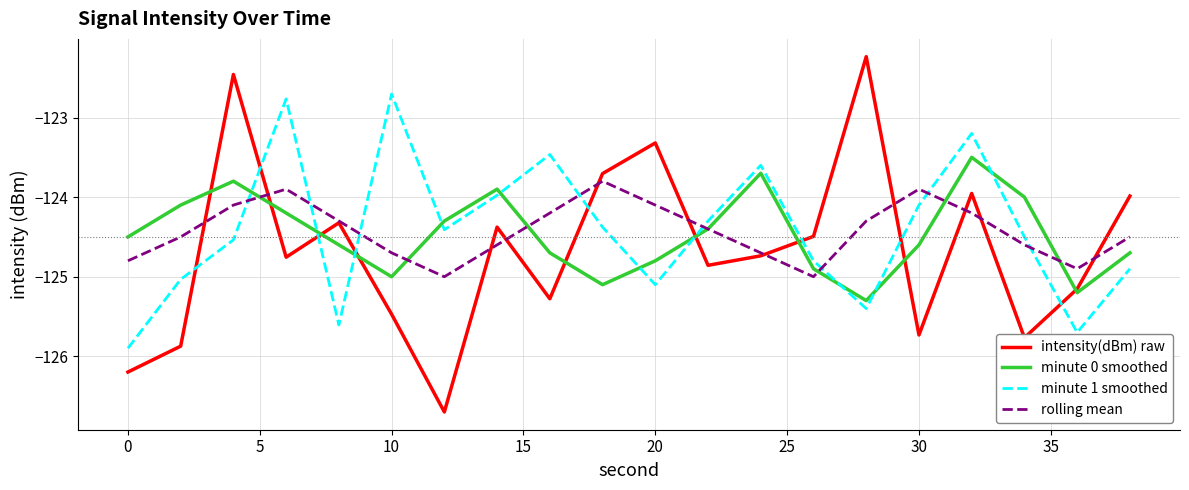

Which series ends up on top after the final intersection of intensity(dBm) raw and minute 1 smoothed?

intensity(dBm) raw